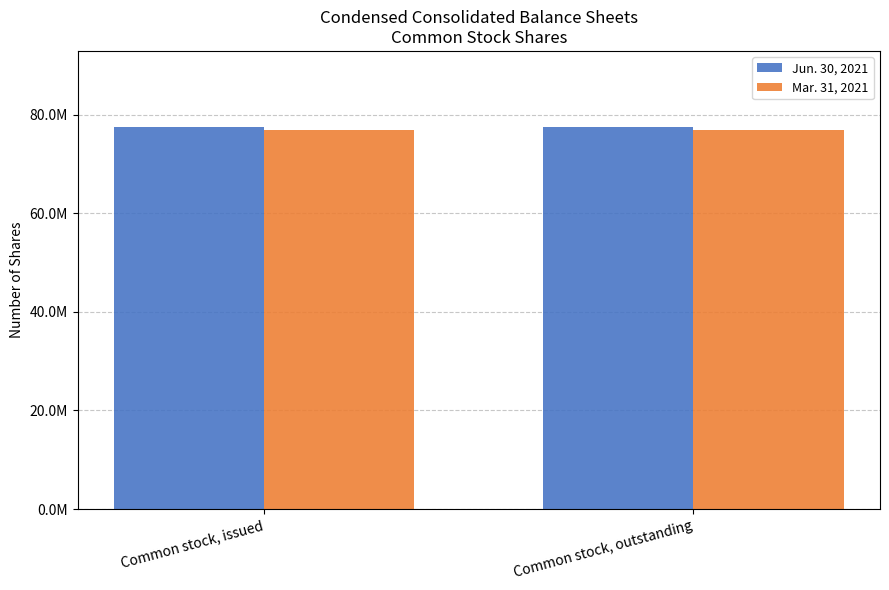

Reading left to right, list all the values displayed in this chart.

Jun. 30, 2021: 77425864	77425864
Mar. 31, 2021: 76807898	76807898